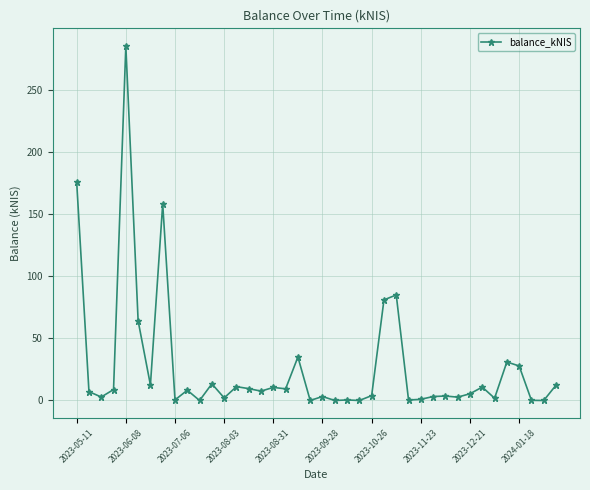

What is the difference between the second highest and second lowest values?

176.1